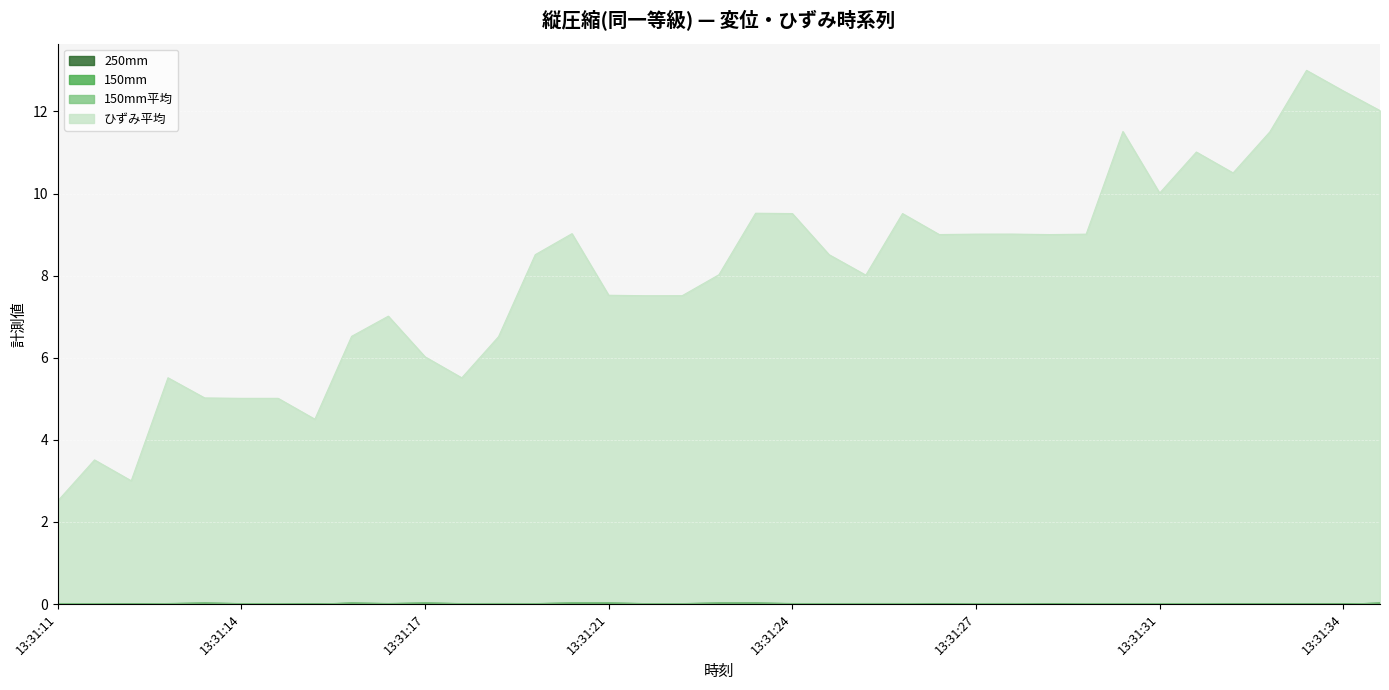

What is the highest value of the ひずみ平均 series?

13.0